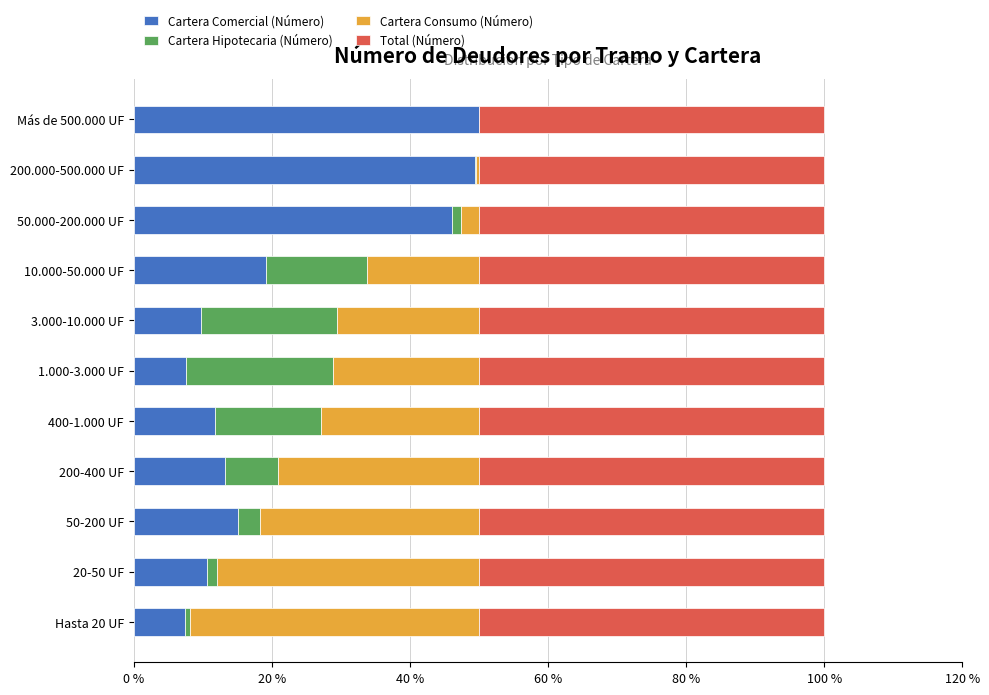

What is the sum of all Cartera Comercial (Número) values?

240.2